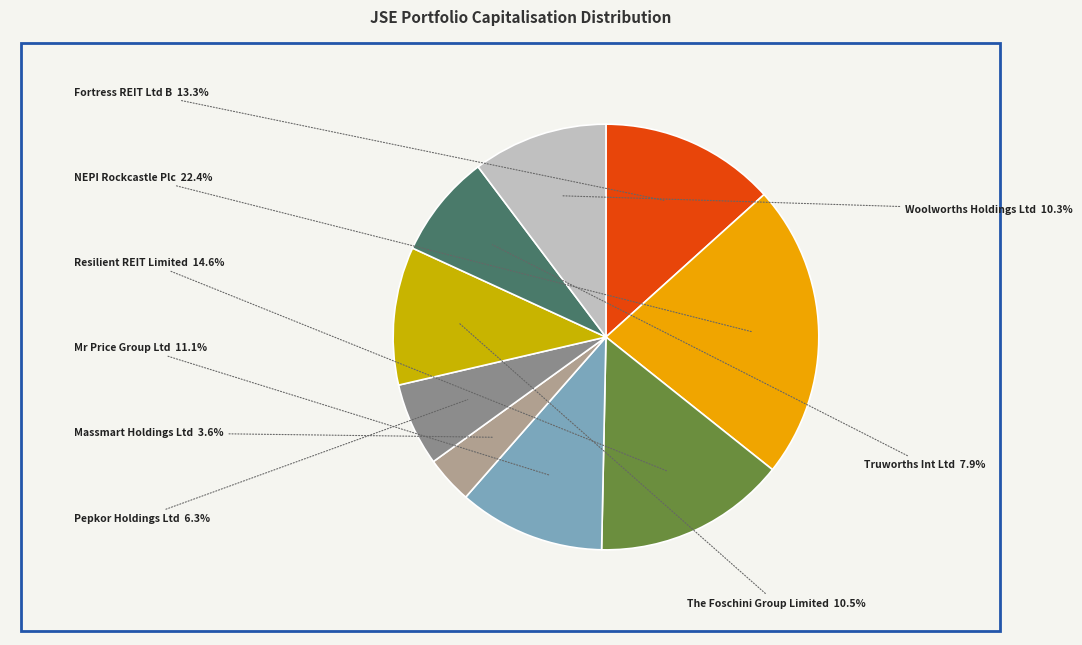

Combined, what portion of the pie is The Foschini Group Limited and Massmart Holdings Ltd?

14.1%